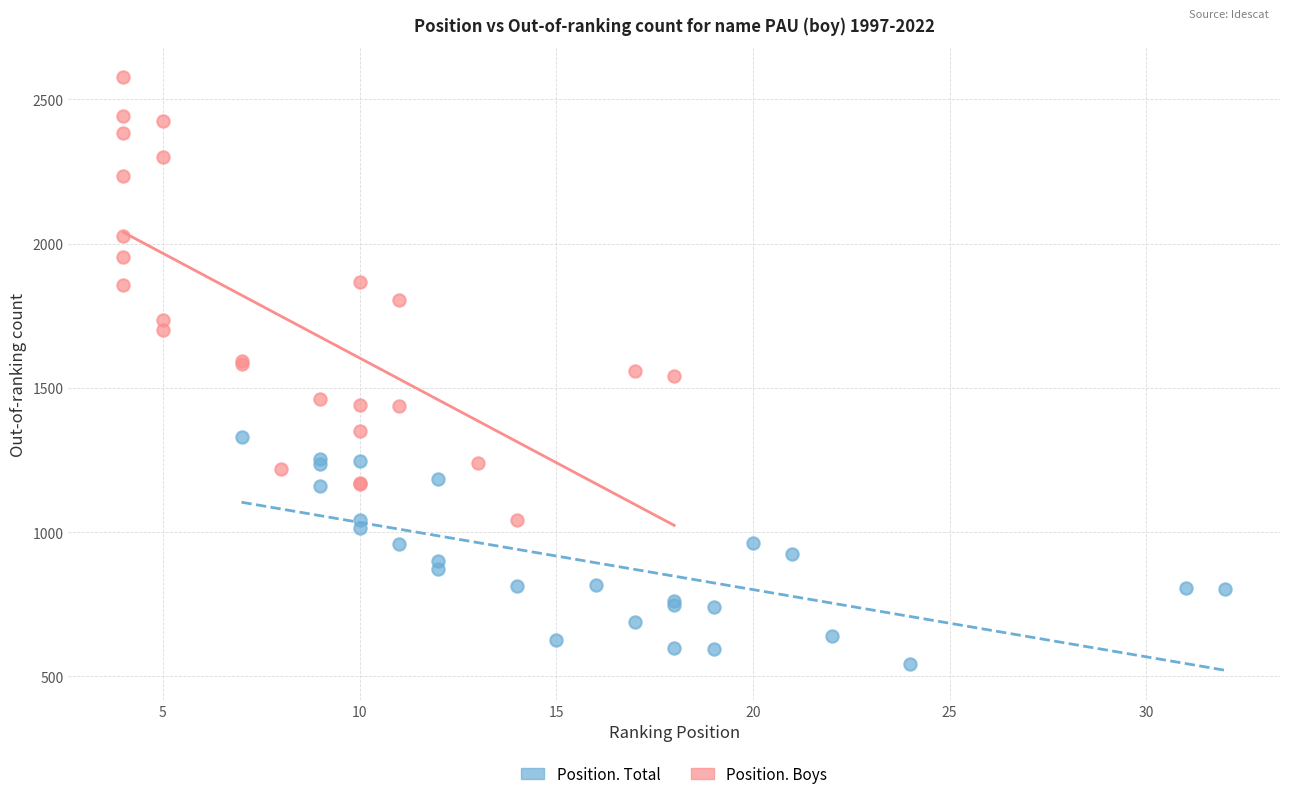

Which series reaches the minimum Y coordinate?

Position. Total